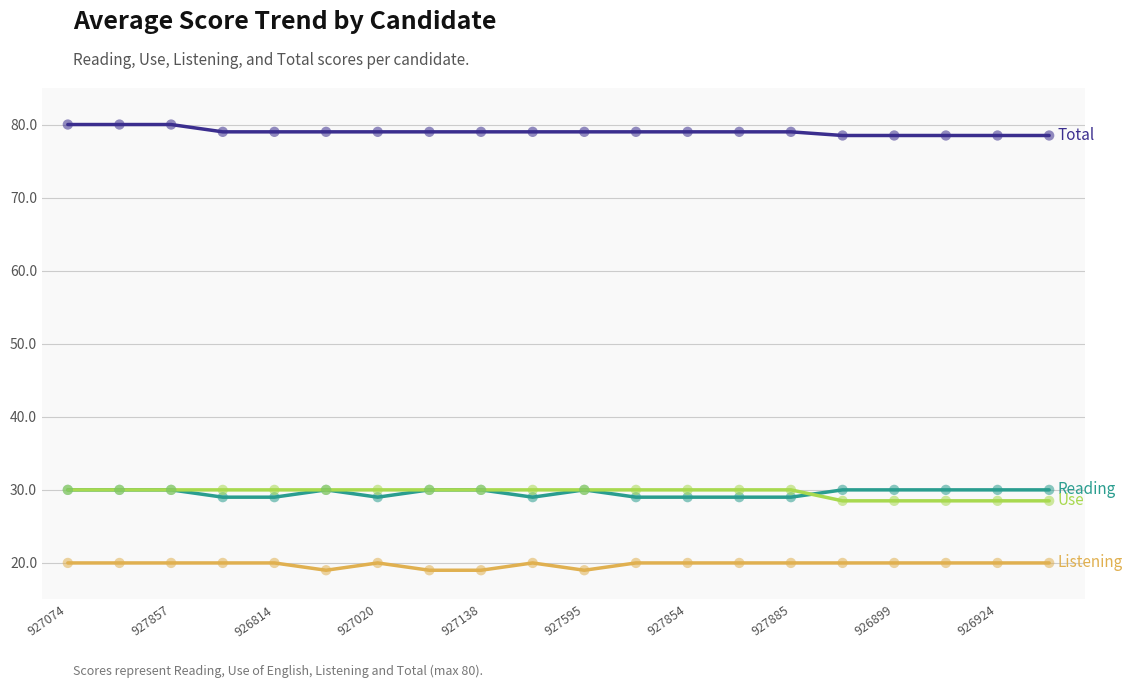

What is the maximum value shown in the chart?

80.0